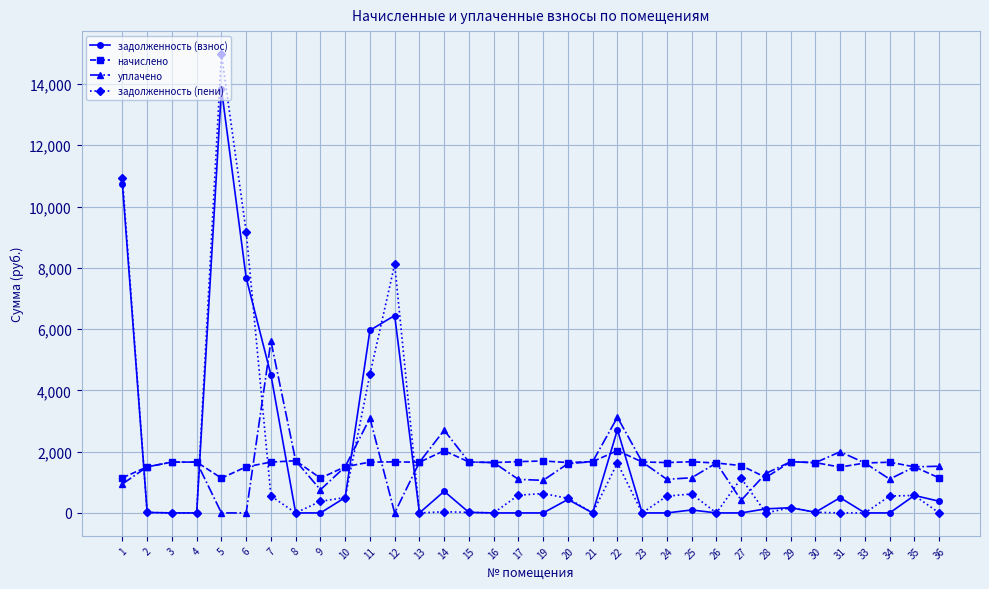

The value of начислено at 15 is 1662.8. True or false?

True